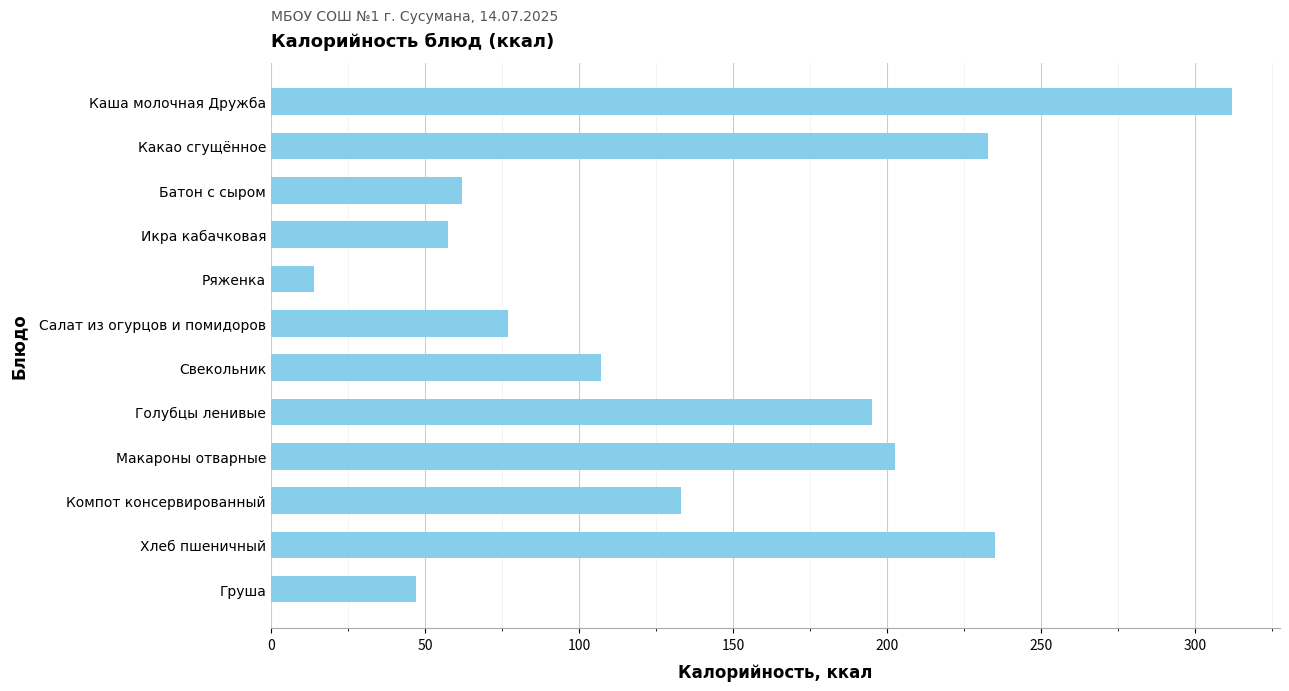

What is the value of the 1st bar from the top?

312.0